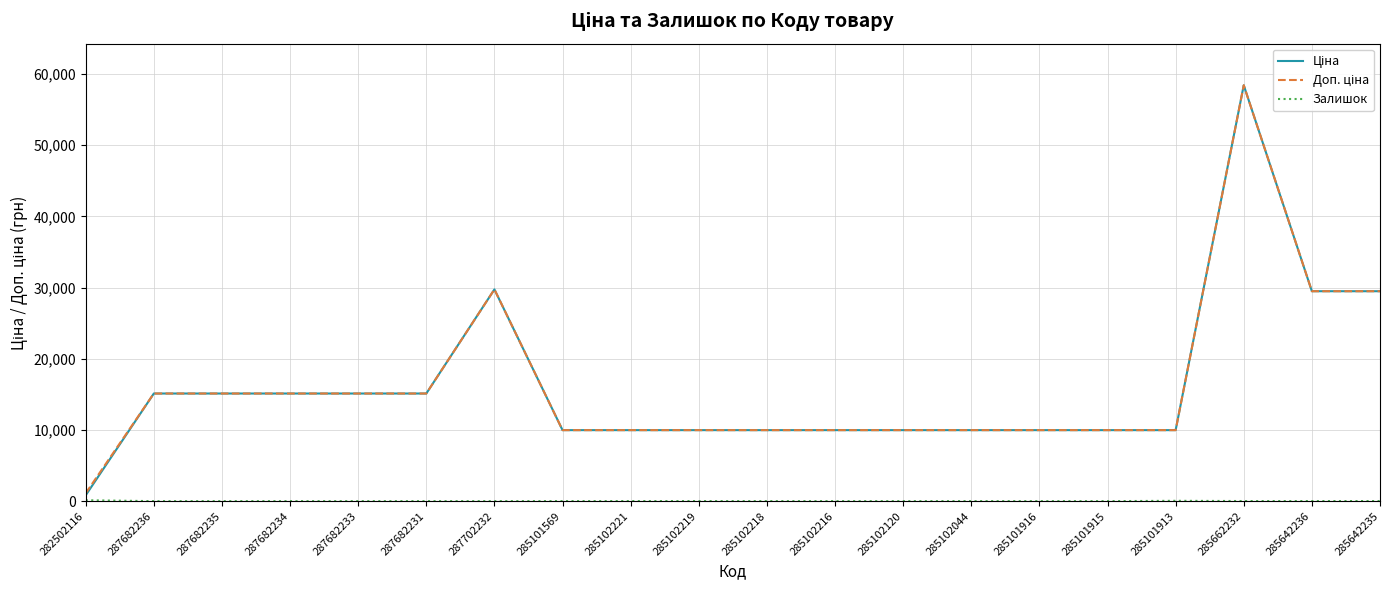

At which category does the chart reach its peak across all series?

285662232